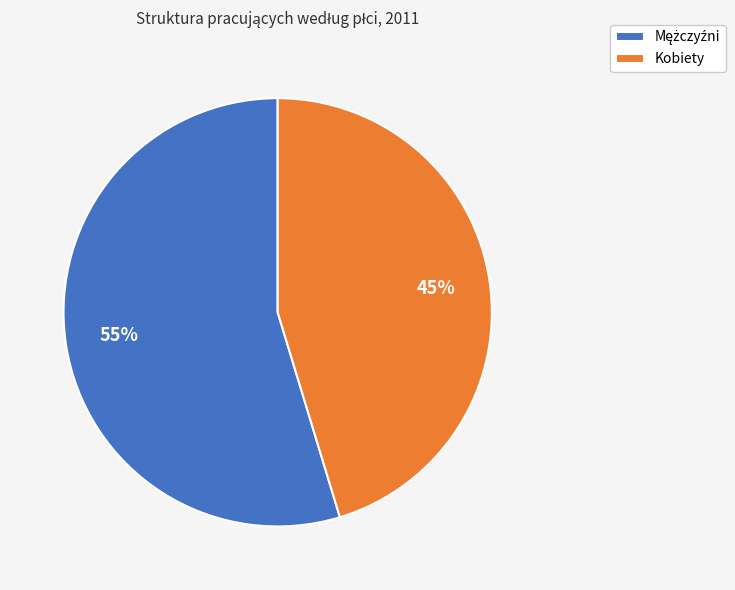

Count the number of slices in the pie.

2